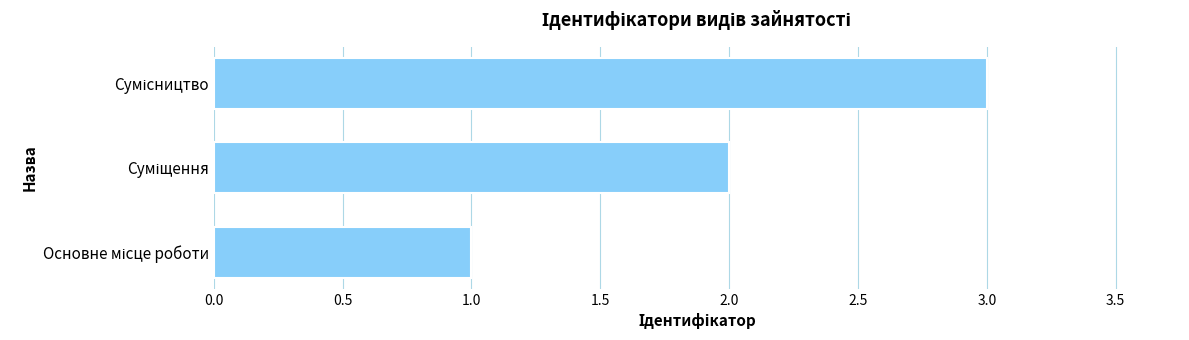

How many bars are there in total?

3